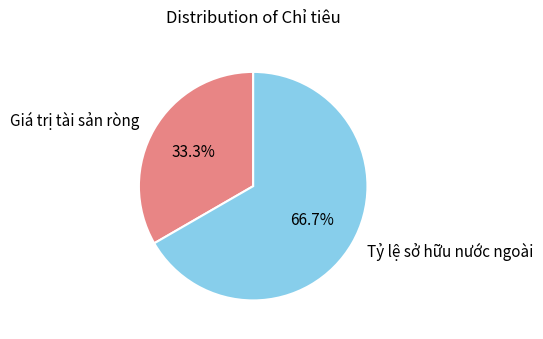

To the nearest percent, what portion does Tỷ lệ sở hữu nước ngoài represent?

67%